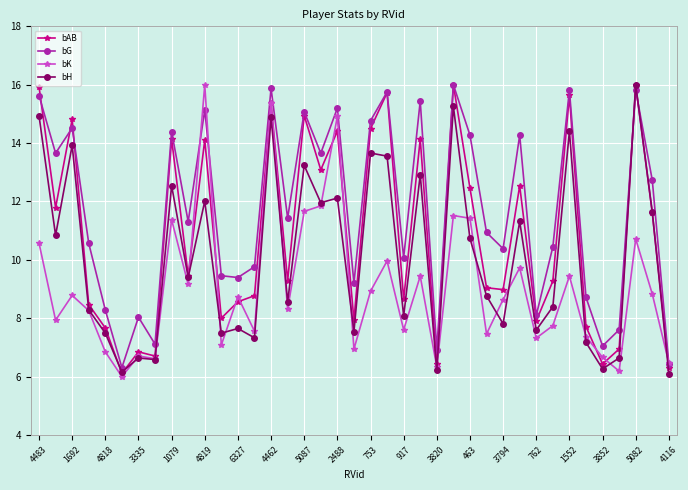

List the series in order of their overall mean, highest first.

bG, bAB, bH, bK